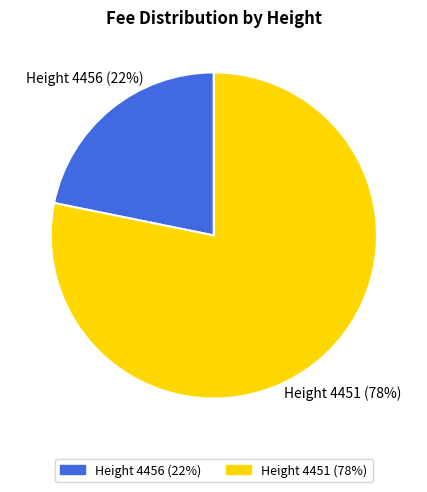

What is the ratio of the value at Height 4456 to the value at Height 4451?

0.3